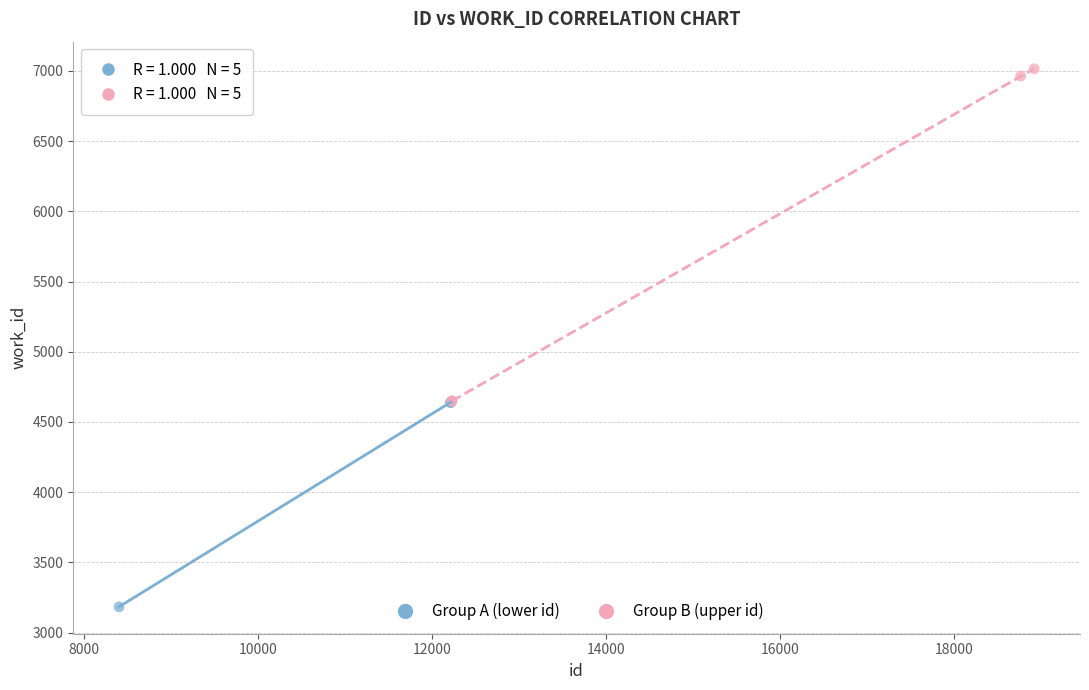

Which series has the widest spread of Y values?

Group B (upper id)